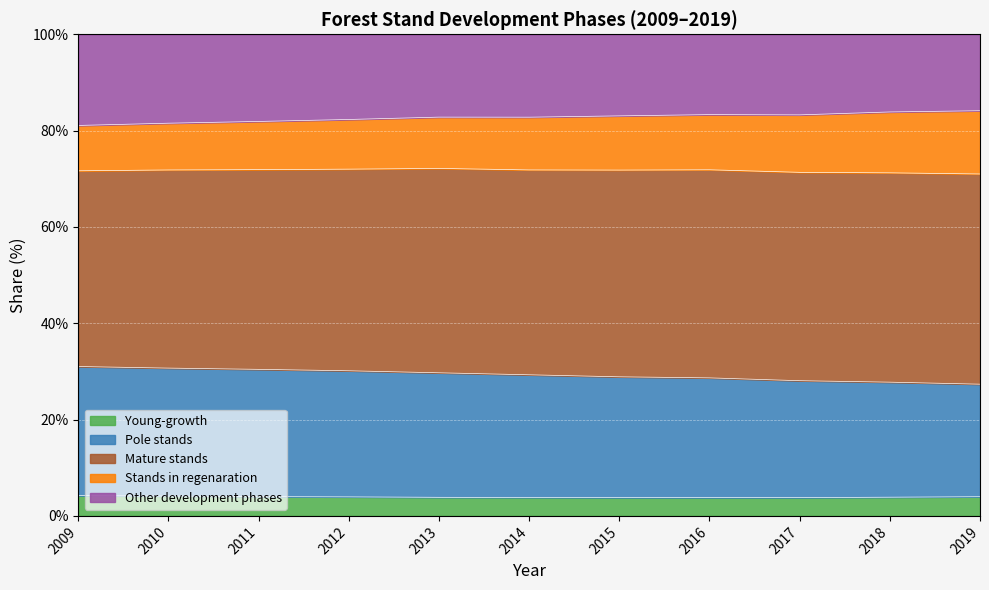

Does the chart display data point markers on the line(s)?

No